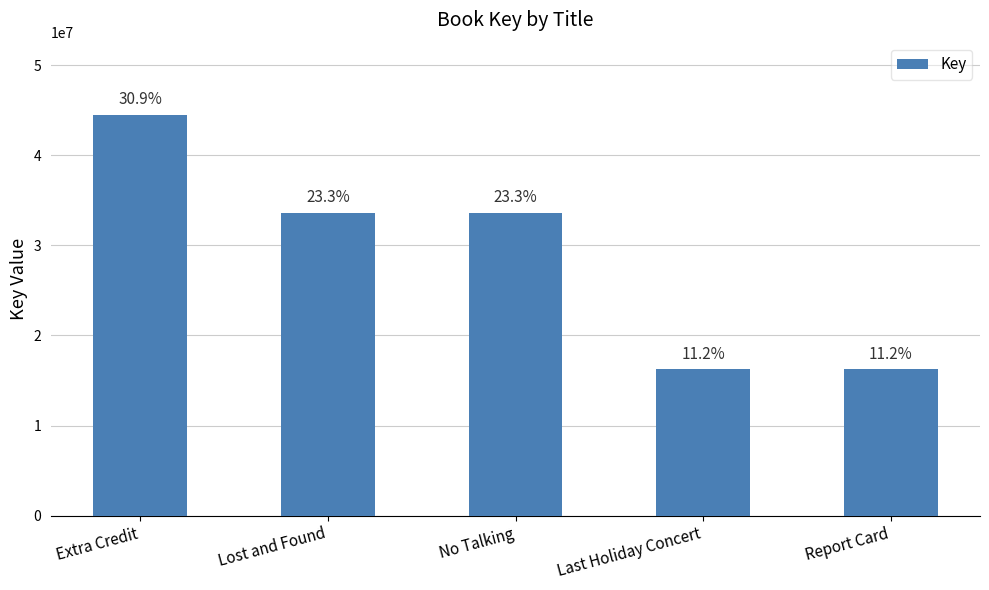

Does the chart contain any negative values?

No